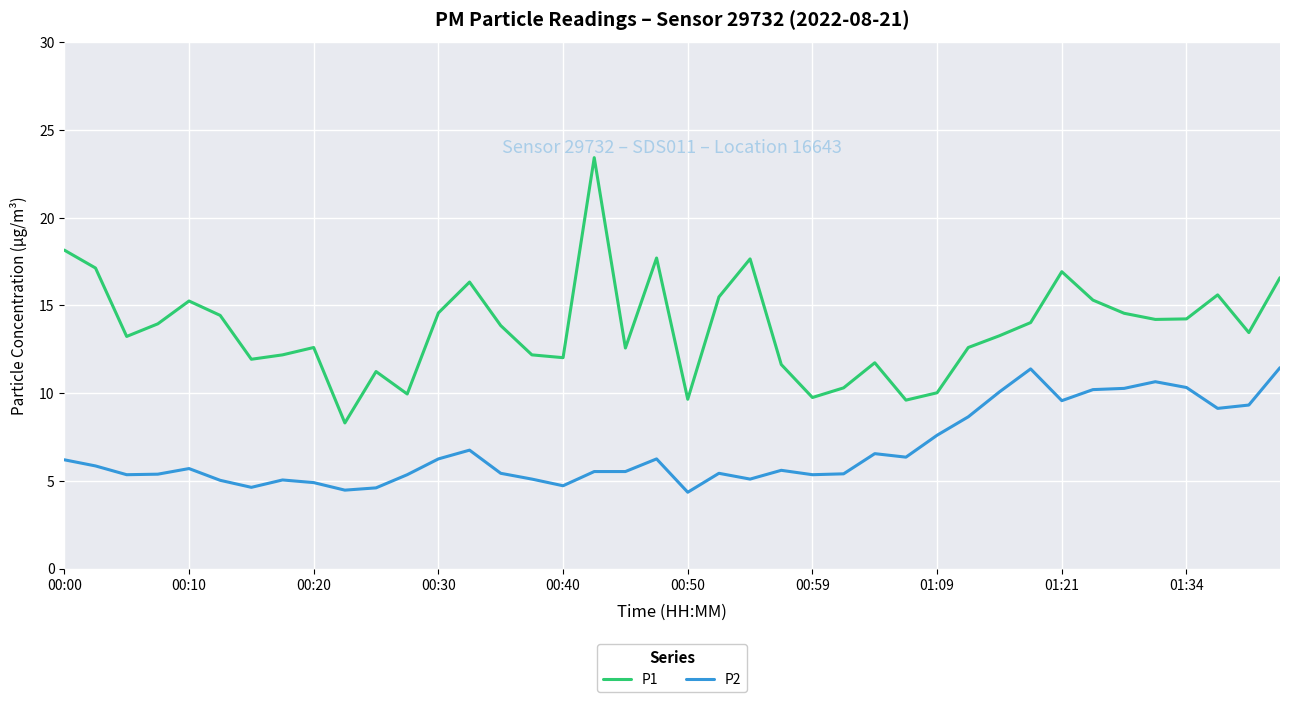

Which series has the largest total across all categories?

P1